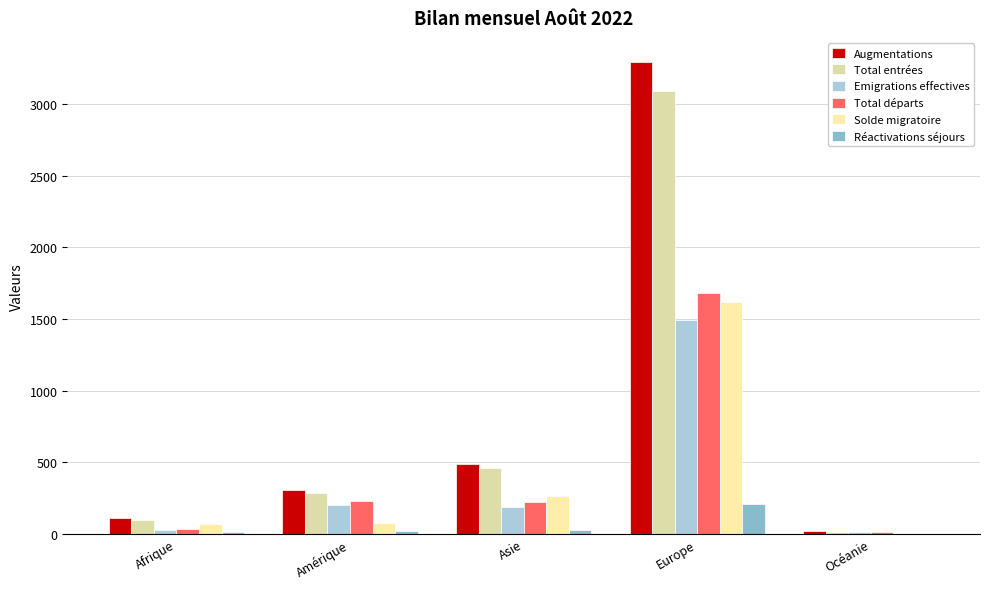

Reading left to right, list all the values displayed in this chart.

Augmentations: Afrique=107	Amérique=305	Asie=487	Europe=3299	Océanie=18
Total entrées: Afrique=94	Amérique=285	Asie=459	Europe=3094	Océanie=16
Emigrations effectives: Afrique=30	Amérique=201	Asie=187	Europe=1495	Océanie=13
Total départs: Afrique=37	Amérique=229	Asie=222	Europe=1683	Océanie=13
Solde migratoire: Afrique=70	Amérique=76	Asie=265	Europe=1616	Océanie=5
Réactivations séjours: Afrique=13	Amérique=20	Asie=28	Europe=205	Océanie=2